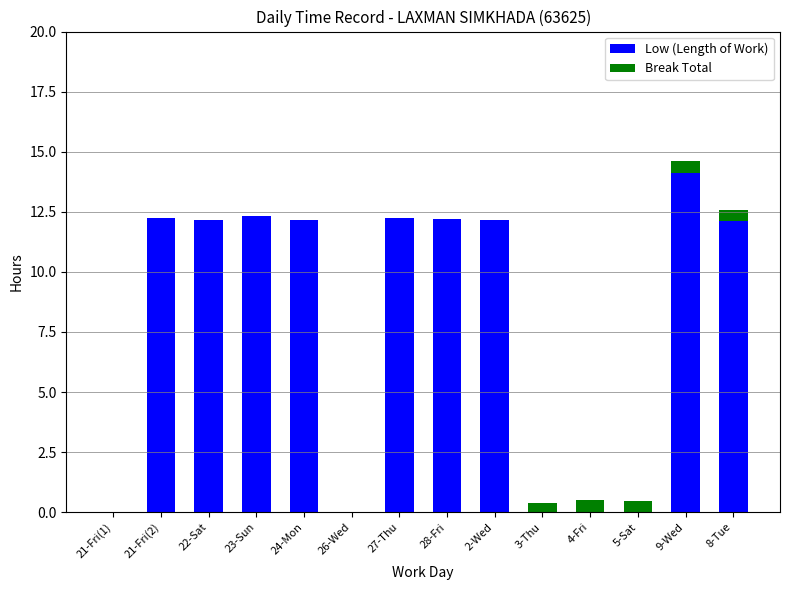

At which category is the sum across all series the highest?

9-Wed